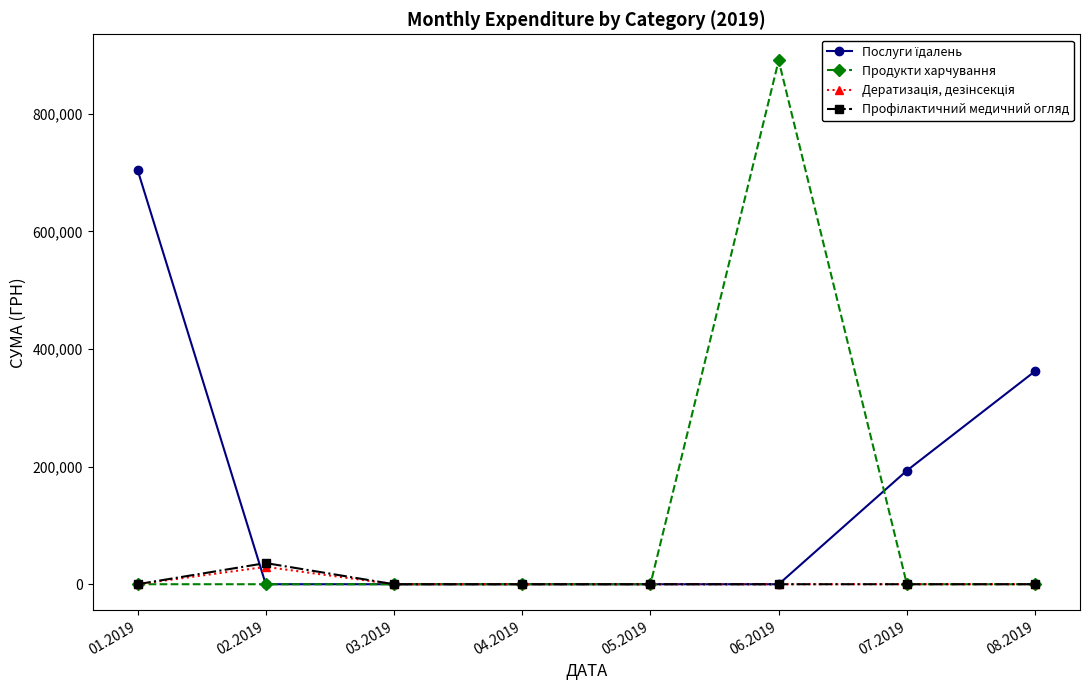

Which series has the largest range (max minus min)?

Продукти харчування